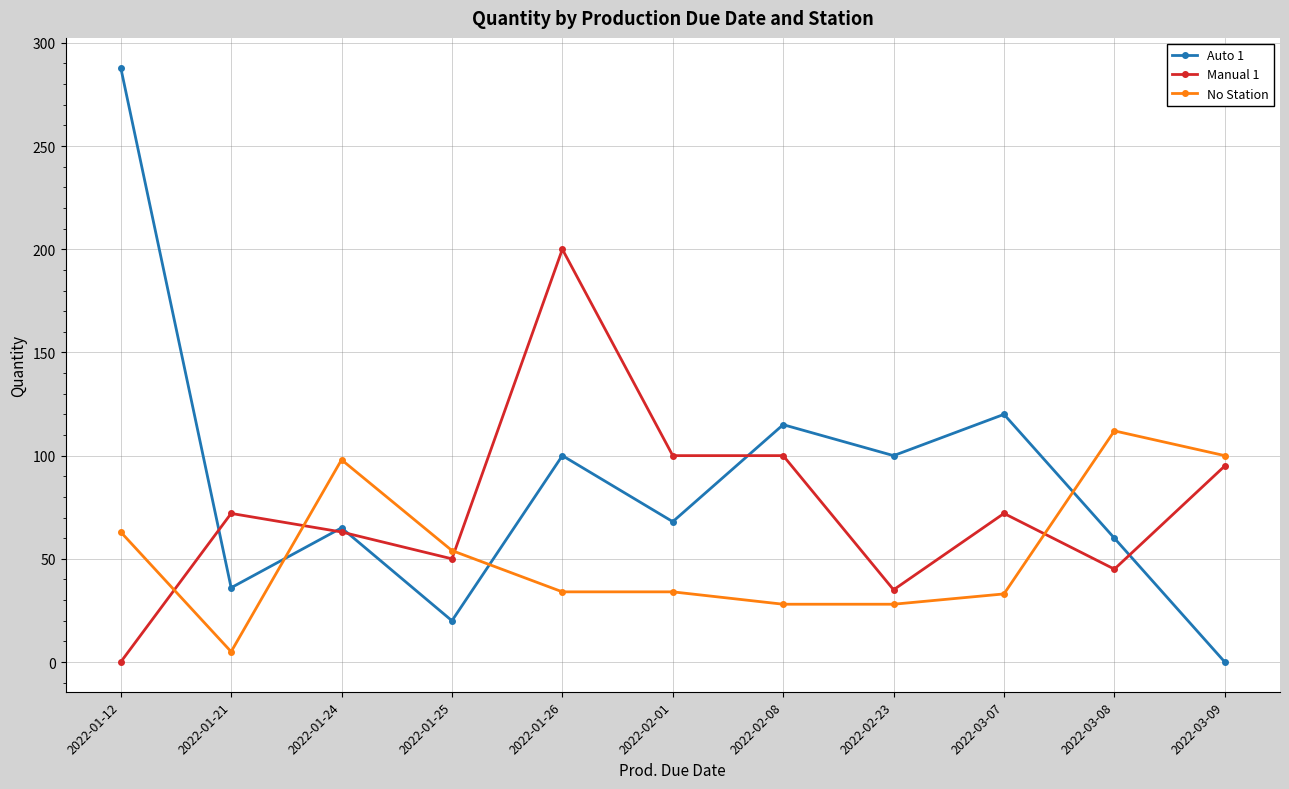

At how many categories does at least one series exceed 178?

2